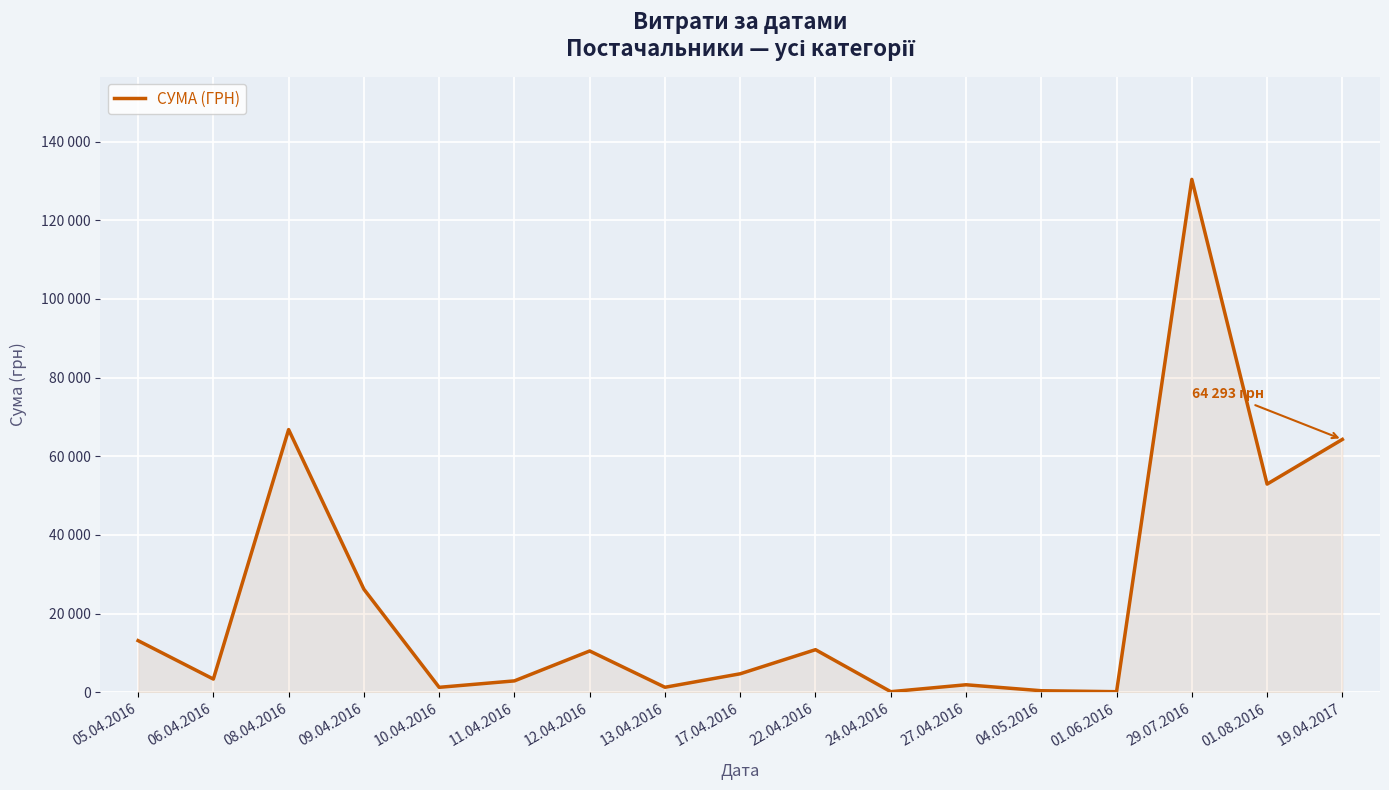

What is the maximum value shown in the chart?

130379.7